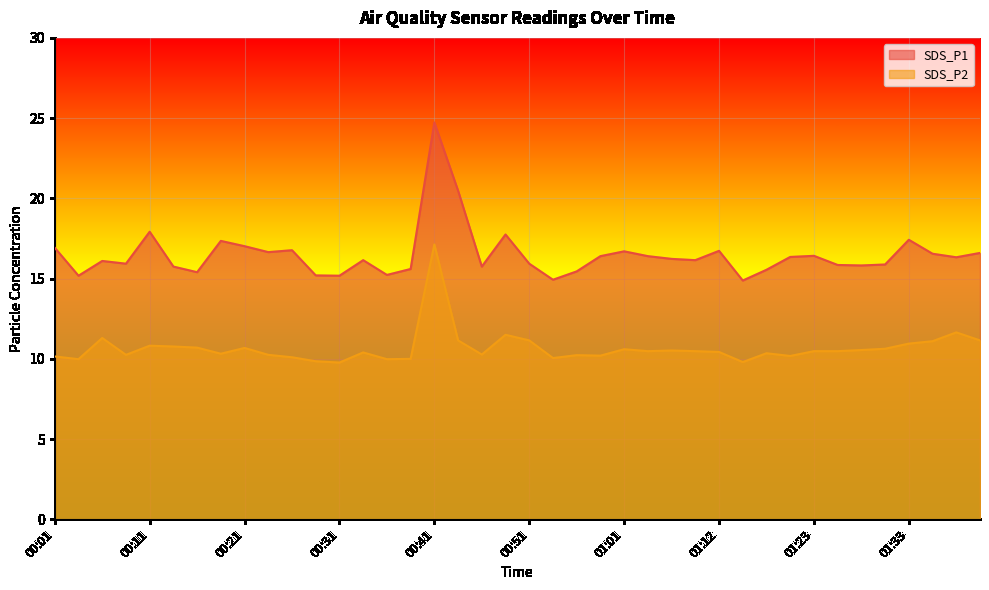

List the labels in order of SDS_P1 value, largest first.

00:41, 00:43, 00:11, 00:49, 01:33, 00:19, 00:21, 00:01, 00:26, 01:12, 01:01, 00:24, 01:41, 01:35, 01:23, 00:59, 01:04, 01:20, 01:38, 01:07, 00:34, 01:09, 00:06, 00:09, 00:51, 01:30, 01:25, 01:28, 00:14, 00:46, 00:39, 01:17, 00:56, 00:16, 00:36, 00:29, 00:03, 00:31, 00:54, 01:14